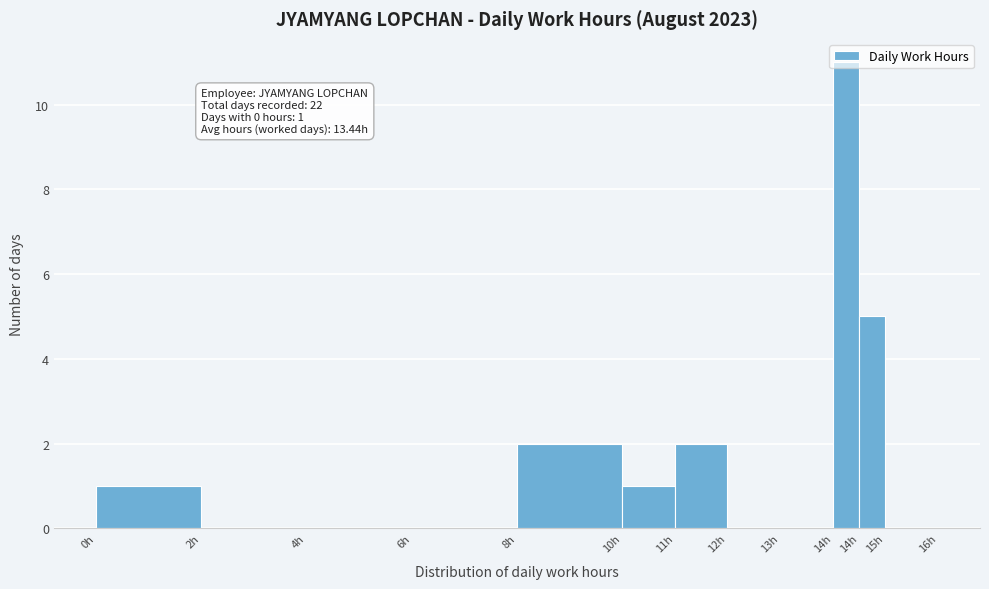

Are the bars horizontal?

No